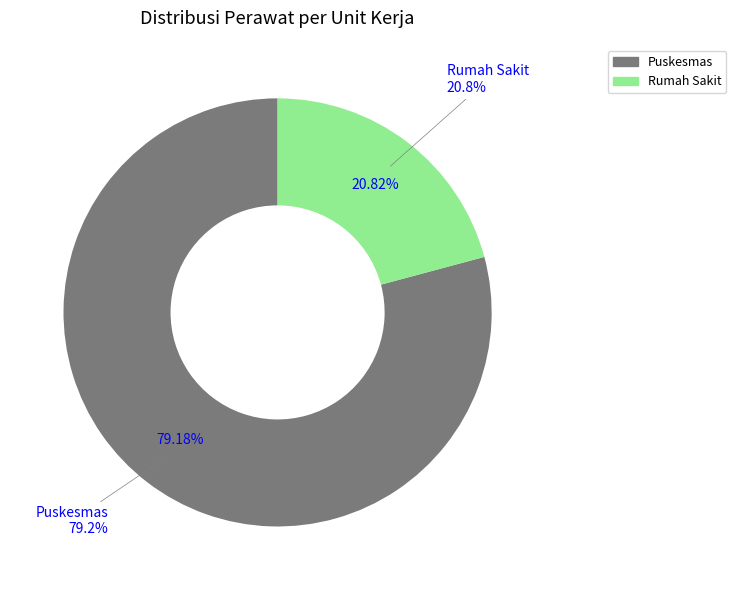

Combined, what portion of the pie is Puskesmas and Rumah Sakit?

100.0%